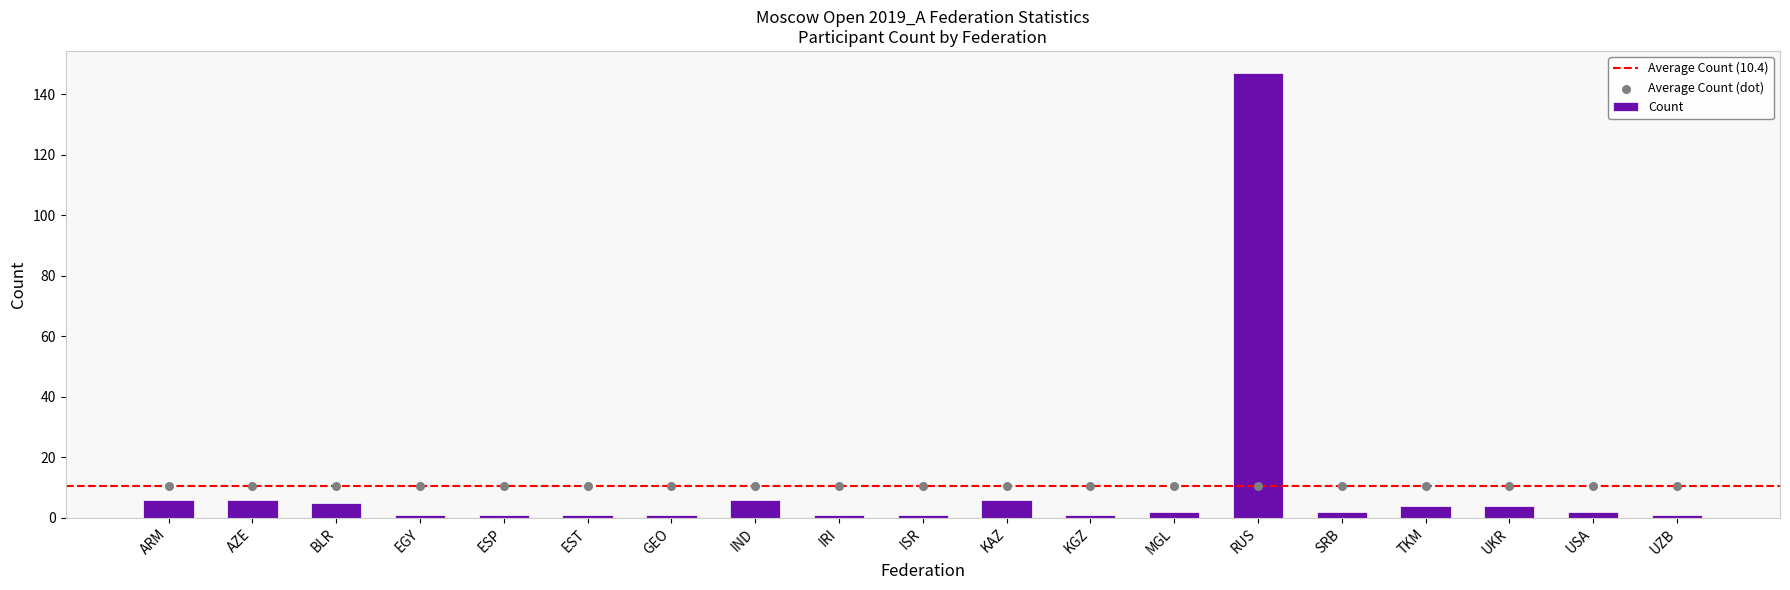

Which has a higher value, EGY or ARM?

ARM